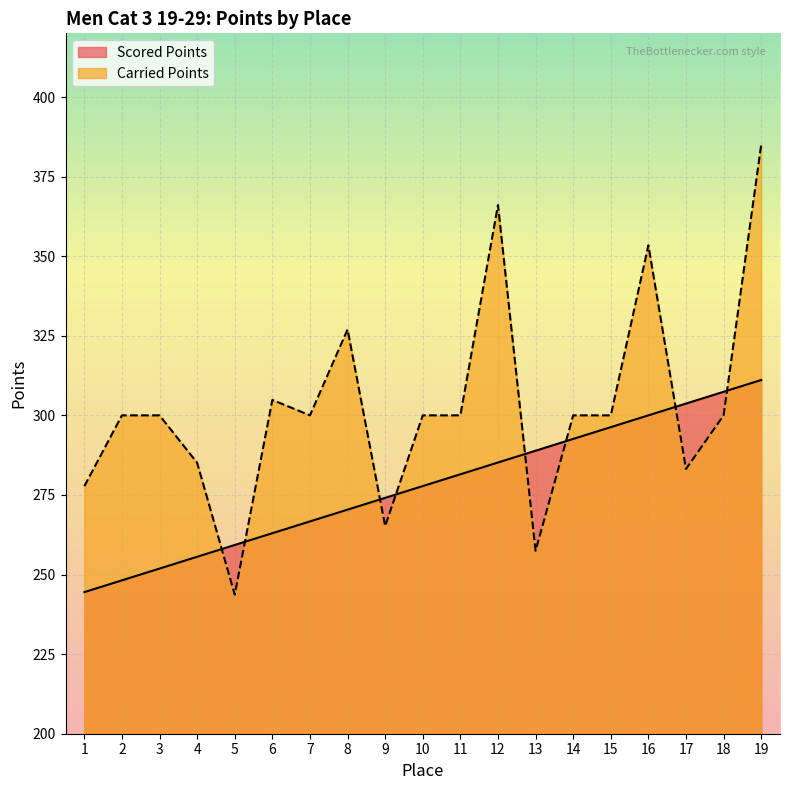

At which label does Carried Points first exceed 300?

6